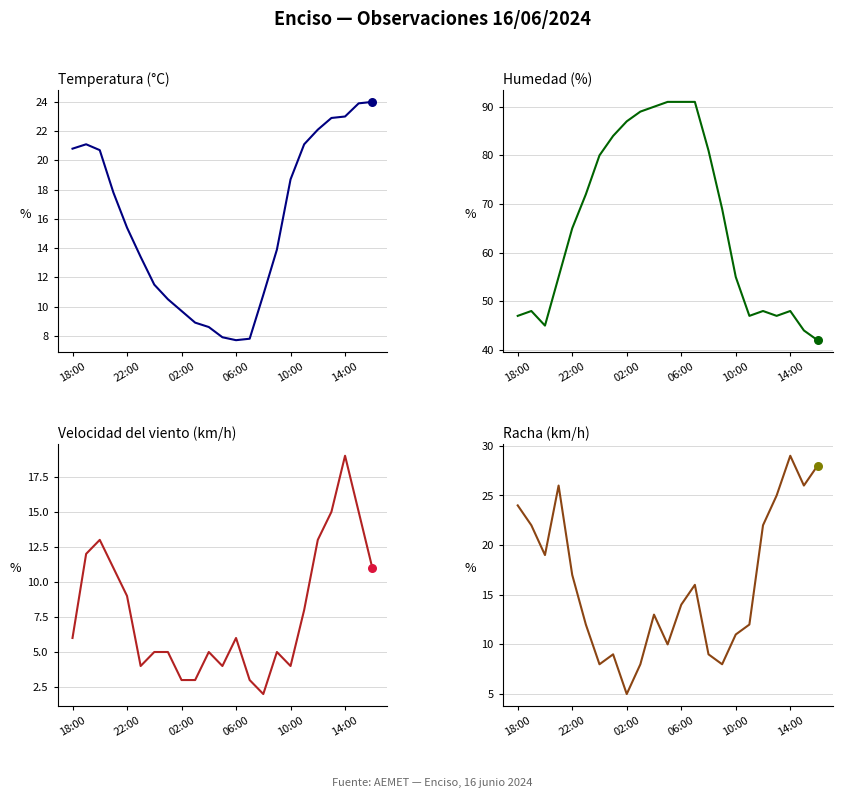

Is the value of Racha (km/h) at 11 greater than the value of Humedad (%) at 06:00?

No